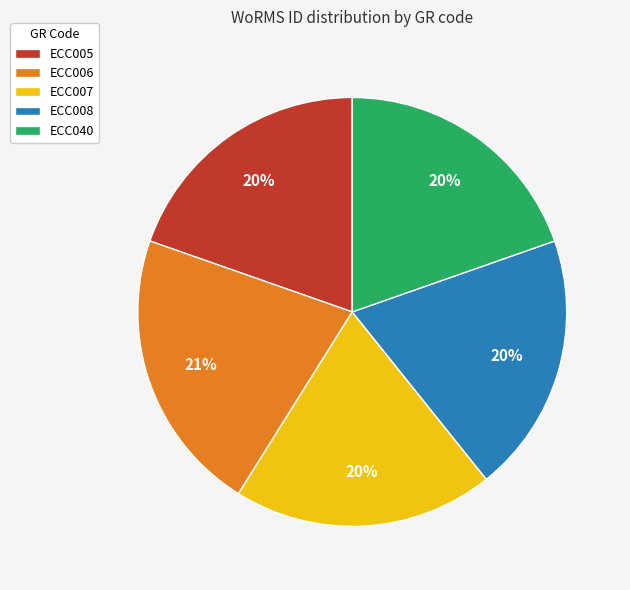

Which category has the biggest portion of the pie?

ECC006